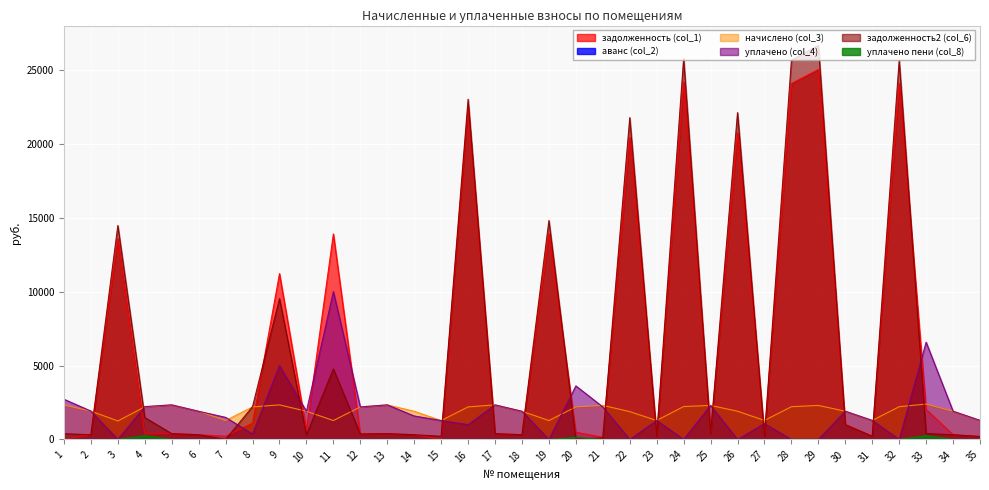

Between 29 and 4, which is larger?

29